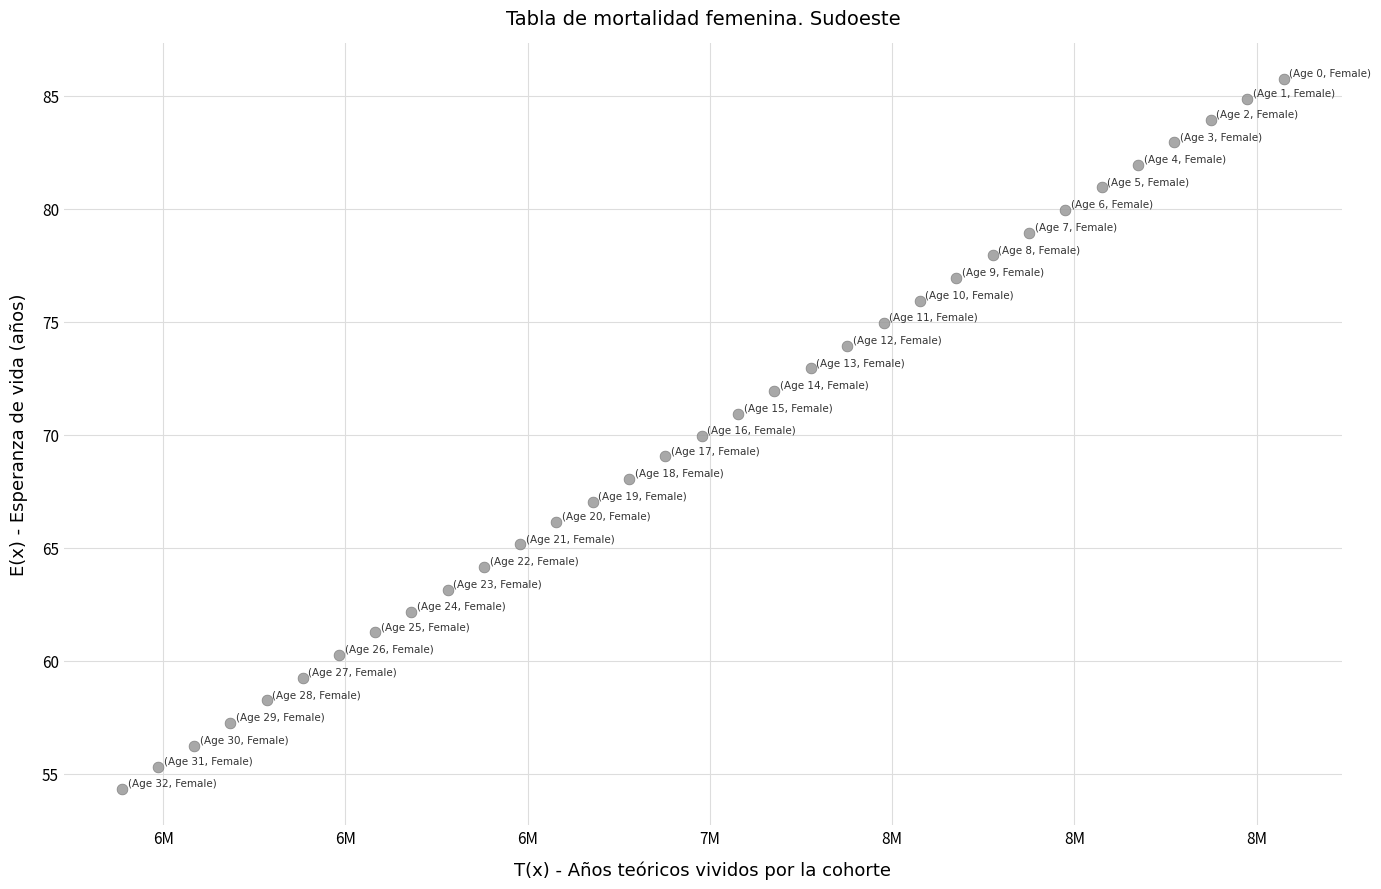

What is the range of Y values (max minus min)?

31.4